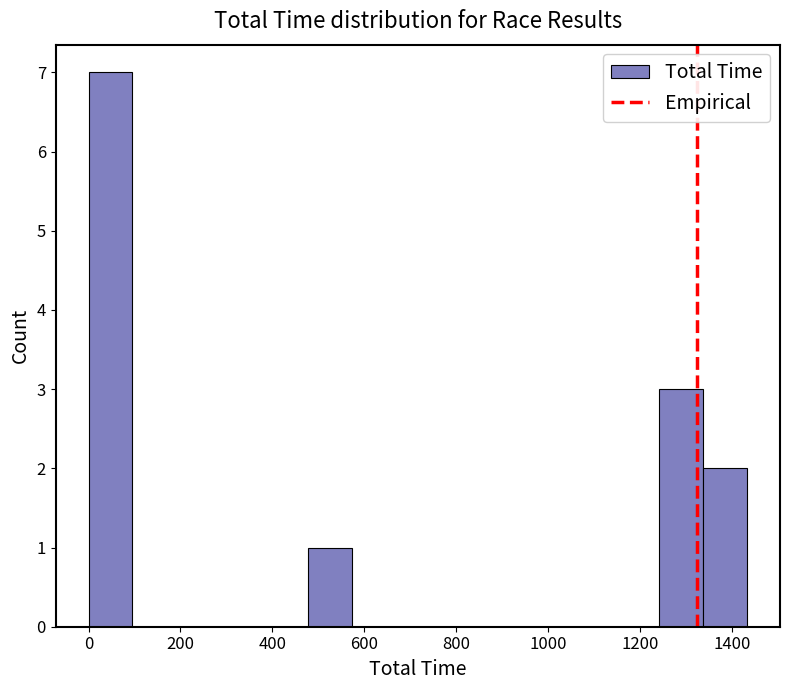

Reading left to right, list every bar in this chart as the range it spans on the x-axis followed by its height. Neither the bar edges nor the heights are printed on the chart, so give them approximately, as read against the axes.

0 to 100: 7
100 to 200: 0
200 to 280: 0
280 to 380: 0
380 to 480: 0
480 to 580: 1
580 to 660: 0
660 to 760: 0
760 to 860: 0
860 to 960: 0
960 to 1060: 0
1060 to 1140: 0
1140 to 1240: 0
1240 to 1340: 3
1340 to 1440: 2